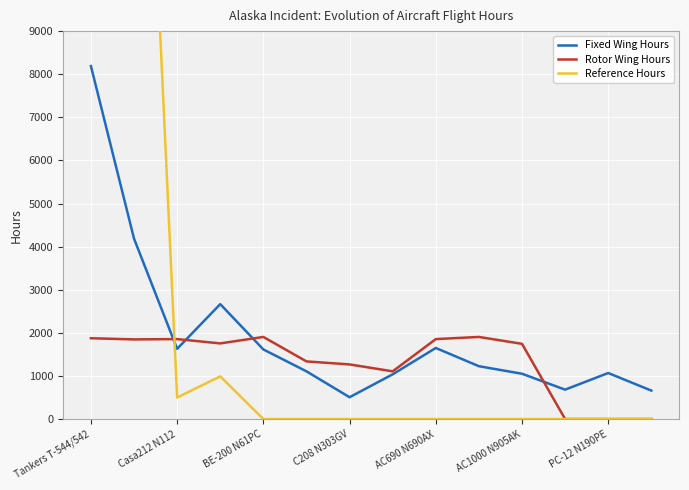

The value of Fixed Wing Hours at AC1000 N905AK is 1678.7. True or false?

False